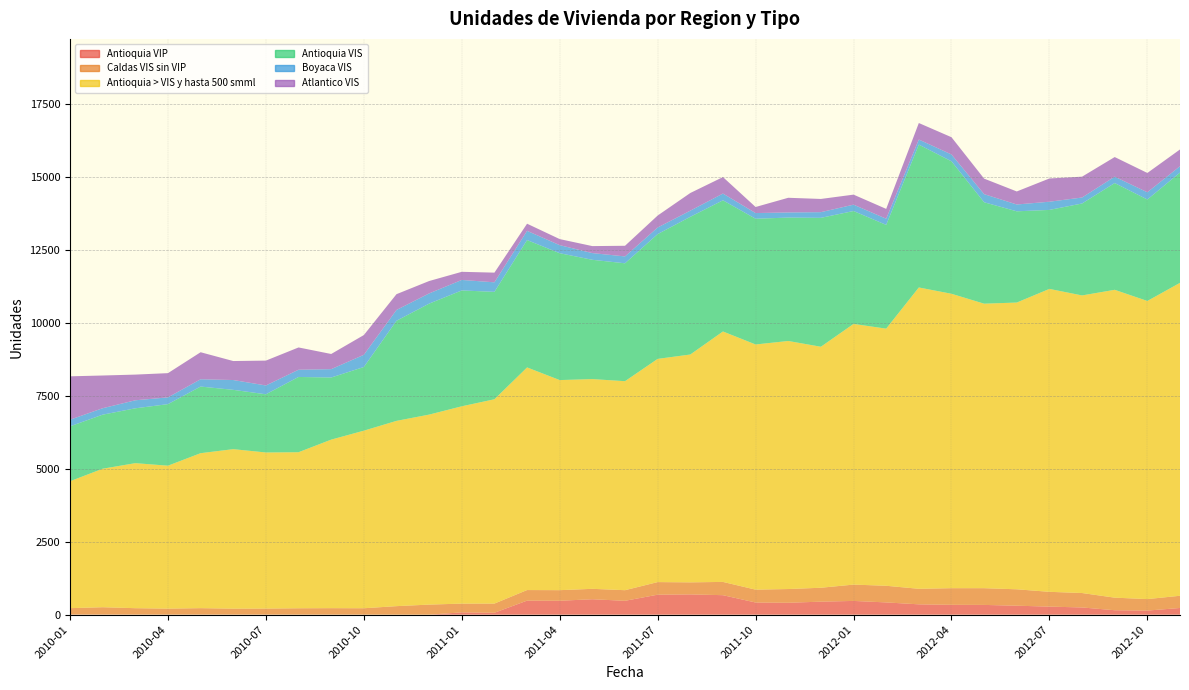

Reading left to right, what are all the values shown in this chart?

Antioquia VIP: 2010-01=6	2010-02=6	2010-03=5	2010-04=3	2010-05=5	2010-06=4	2010-07=4	2010-08=2	2010-09=2	2010-10=2	2010-11=0	2010-12=0	2011-01=79	2011-02=66	2011-03=481	2011-04=477	2011-05=529	2011-06=475	2011-07=685	2011-08=695	2011-09=668	2011-10=417	2011-11=408	2011-12=446	2012-01=471	2012-02=420	2012-03=354	2012-04=338	2012-05=334	2012-06=307	2012-07=276	2012-08=247	2012-09=152	2012-10=140	2012-11=229
Caldas VIS sin VIP: 2010-01=217	2010-02=249	2010-03=217	2010-04=204	2010-05=218	2010-06=202	2010-07=205	2010-08=217	2010-09=221	2010-10=218	2010-11=292	2010-12=345	2011-01=300	2011-02=314	2011-03=363	2011-04=363	2011-05=357	2011-06=364	2011-07=432	2011-08=413	2011-09=455	2011-10=441	2011-11=471	2011-12=477	2012-01=560	2012-02=571	2012-03=533	2012-04=570	2012-05=574	2012-06=563	2012-07=507	2012-08=495	2012-09=431	2012-10=394	2012-11=419
Antioquia > VIS y hasta 500 smml: 2010-01=4353	2010-02=4750	2010-03=4974	2010-04=4902	2010-05=5315	2010-06=5470	2010-07=5353	2010-08=5352	2010-09=5780	2010-10=6090	2010-11=6354	2010-12=6516	2011-01=6767	2011-02=7007	2011-03=7635	2011-04=7205	2011-05=7193	2011-06=7168	2011-07=7655	2011-08=7814	2011-09=8589	2011-10=8408	2011-11=8507	2011-12=8265	2012-01=8940	2012-02=8818	2012-03=10334	2012-04=10097	2012-05=9757	2012-06=9834	2012-07=10389	2012-08=10206	2012-09=10558	2012-10=10224	2012-11=10732
Antioquia VIS: 2010-01=1883	2010-02=1854	2010-03=1881	2010-04=2111	2010-05=2285	2010-06=2034	2010-07=1996	2010-08=2581	2010-09=2130	2010-10=2183	2010-11=3433	2010-12=3806	2011-01=3973	2011-02=3684	2011-03=4368	2011-04=4351	2011-05=4091	2011-06=4043	2011-07=4279	2011-08=4722	2011-09=4498	2011-10=4312	2011-11=4232	2011-12=4421	2012-01=3872	2012-02=3558	2012-03=4899	2012-04=4543	2012-05=3478	2012-06=3129	2012-07=2709	2012-08=3153	2012-09=3661	2012-10=3480	2012-11=3781
Boyaca VIS: 2010-01=227	2010-02=221	2010-03=275	2010-04=232	2010-05=250	2010-06=337	2010-07=302	2010-08=248	2010-09=287	2010-10=418	2010-11=371	2010-12=350	2011-01=360	2011-02=327	2011-03=316	2011-04=276	2011-05=230	2011-06=236	2011-07=227	2011-08=211	2011-09=232	2011-10=195	2011-11=176	2011-12=195	2012-01=218	2012-02=212	2012-03=175	2012-04=234	2012-05=279	2012-06=234	2012-07=281	2012-08=205	2012-09=219	2012-10=248	2012-11=219
Atlantico VIS: 2010-01=1488	2010-02=1122	2010-03=881	2010-04=831	2010-05=927	2010-06=651	2010-07=853	2010-08=764	2010-09=520	2010-10=678	2010-11=541	2010-12=425	2011-01=279	2011-02=332	2011-03=245	2011-04=208	2011-05=240	2011-06=365	2011-07=410	2011-08=606	2011-09=565	2011-10=208	2011-11=503	2011-12=453	2012-01=344	2012-02=337	2012-03=566	2012-04=592	2012-05=532	2012-06=447	2012-07=797	2012-08=715	2012-09=673	2012-10=662	2012-11=574